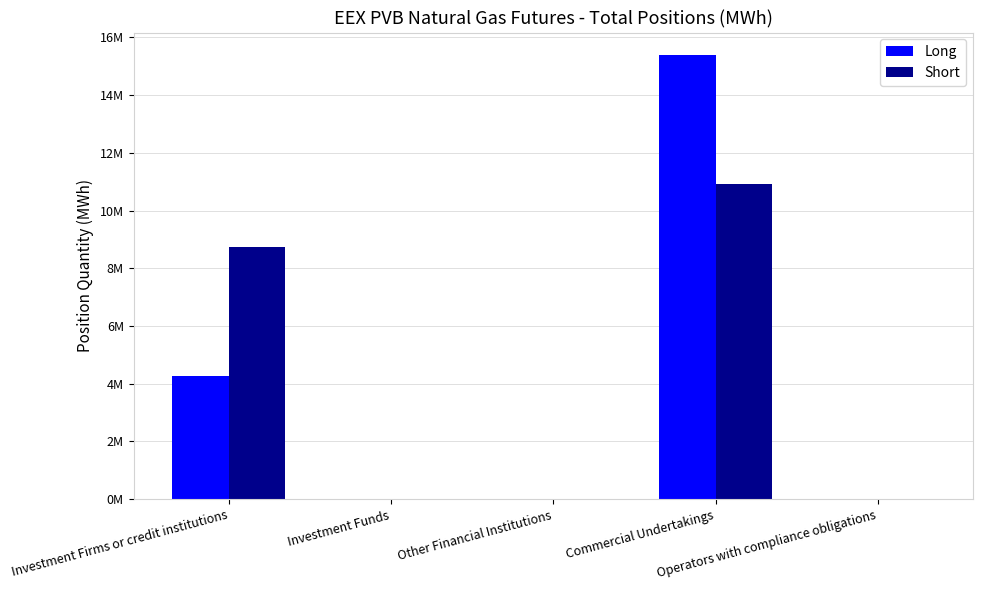

What are all the series names shown in the legend?

Long, Short